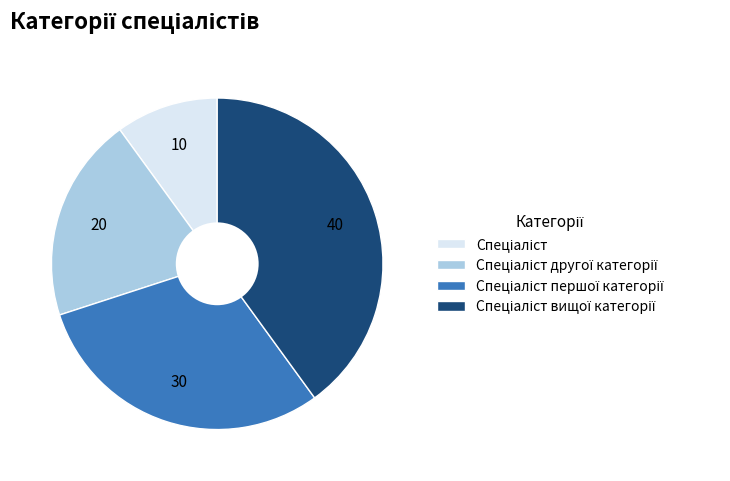

Is there any slice that represents more than half of the pie?

No